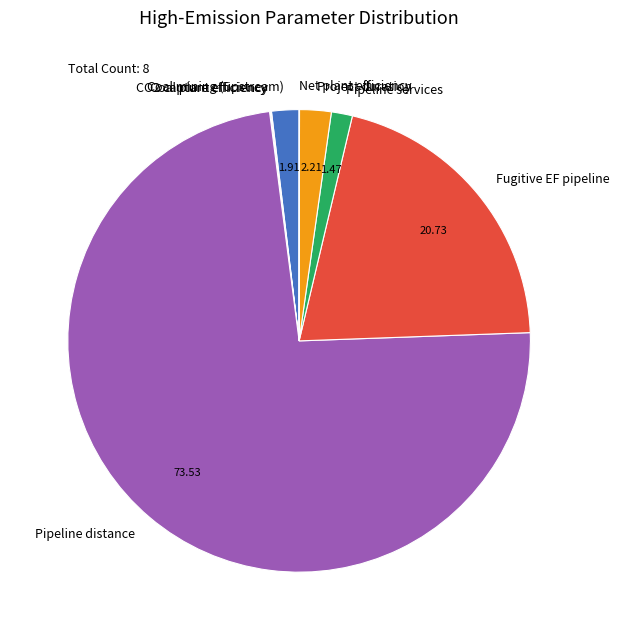

Combined, do Fugitive EF pipeline and Pipeline services account for over 50%?

No